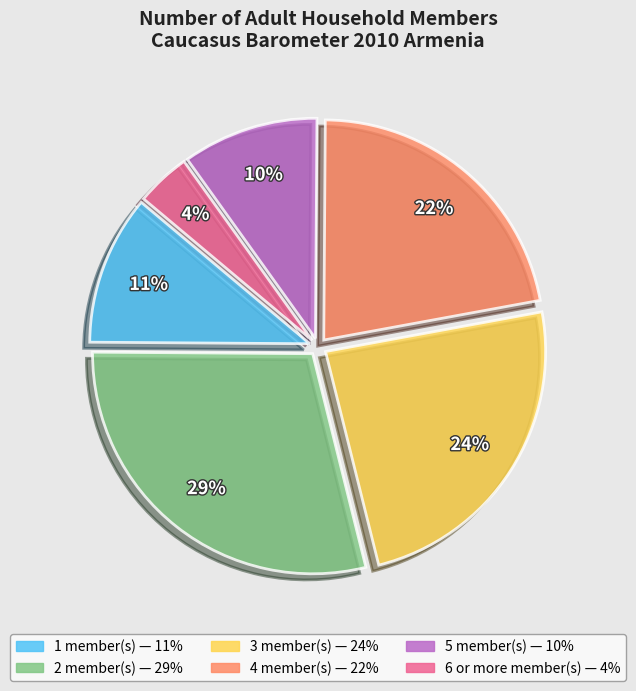

The 1 slice represents 1% of the pie. True or false?

False